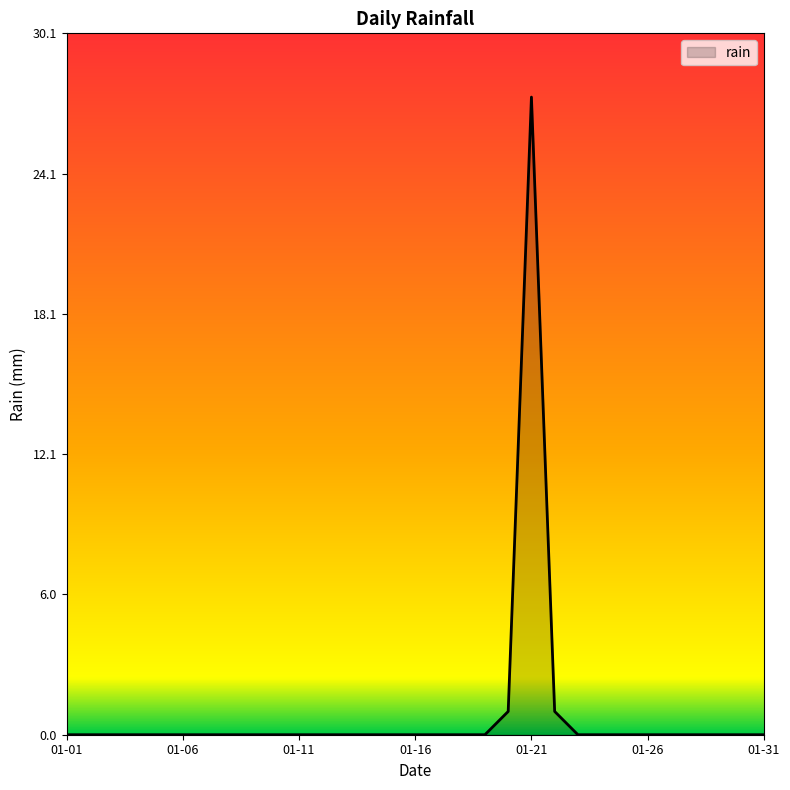

What is the maximum value shown in the chart?

27.4